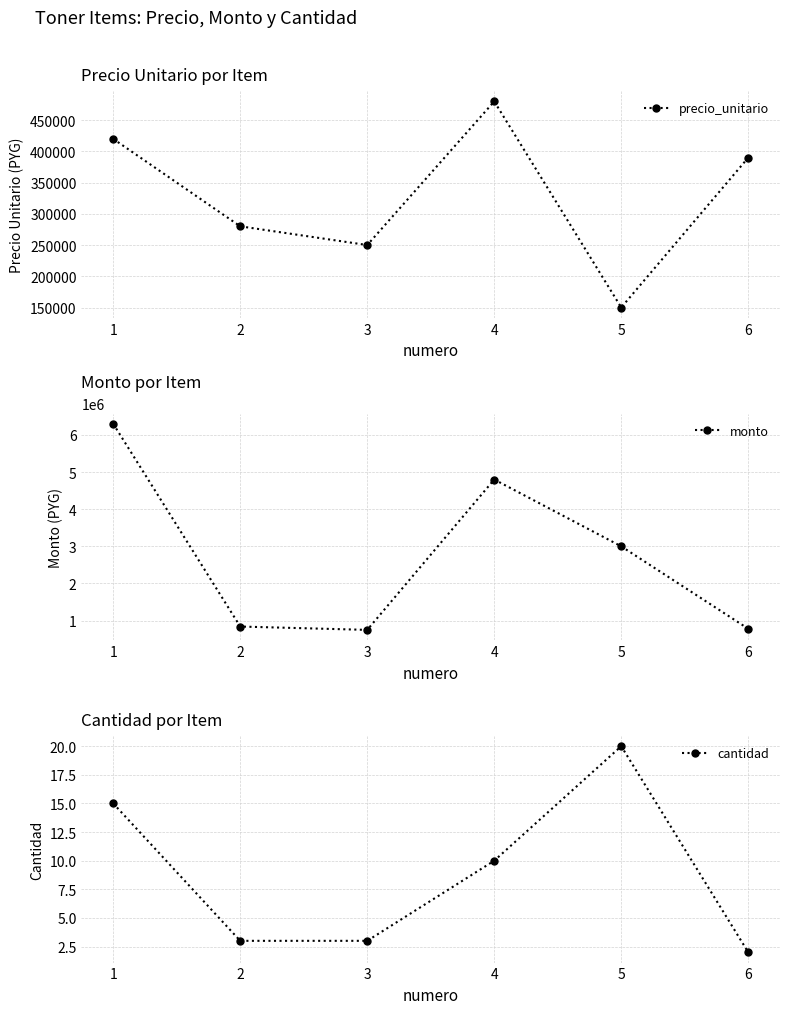

Count the number of data series in this chart.

3